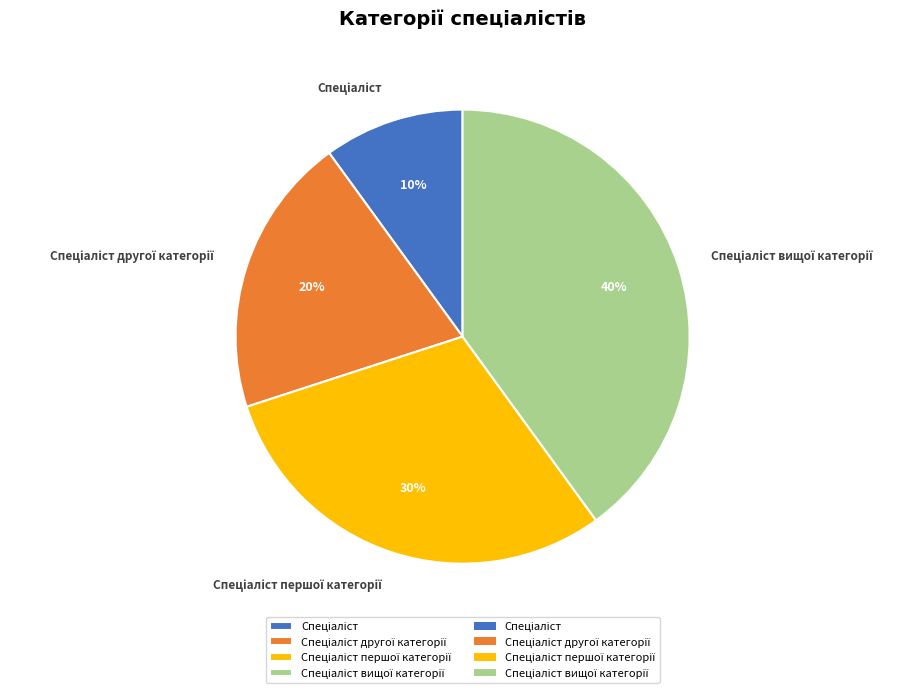

Is there a majority slice in this chart?

No